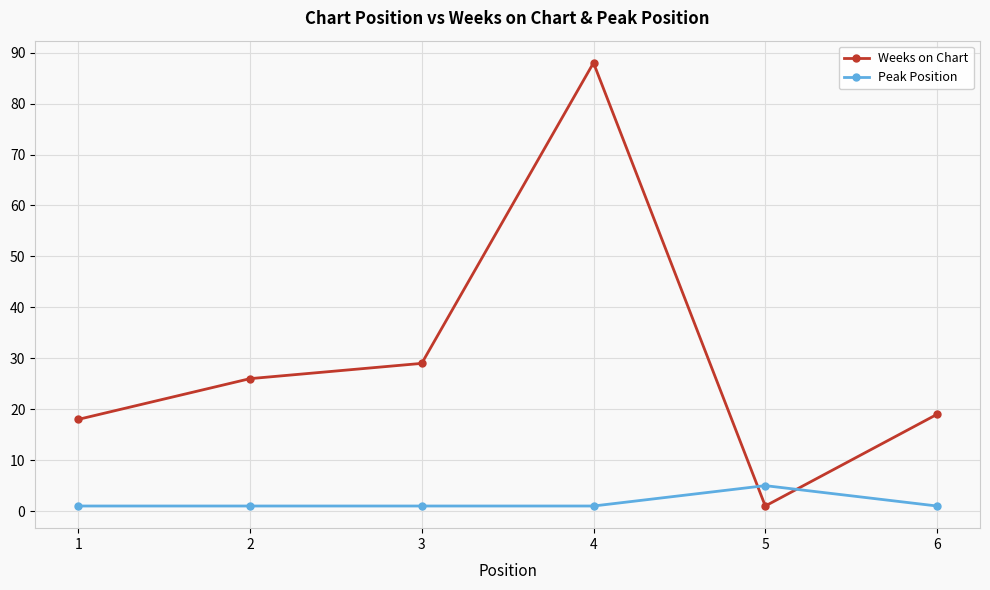

Between 3 and 6, which series saw the biggest shift?

Weeks on Chart